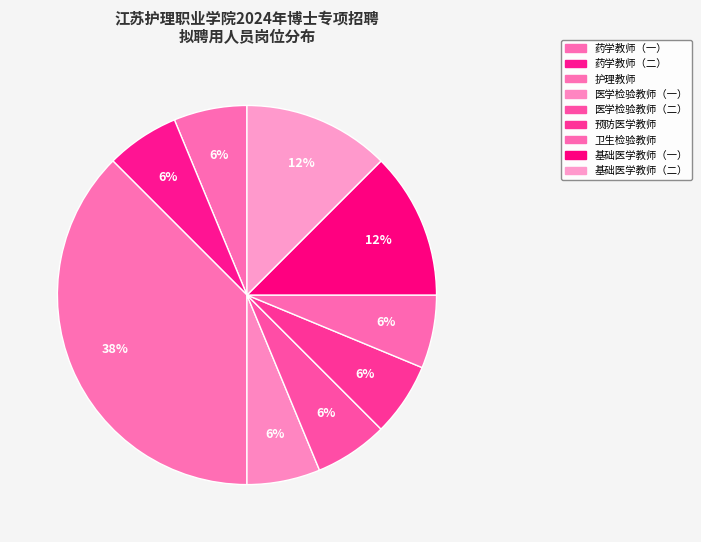

What is the largest slice in the pie chart?

护理教师